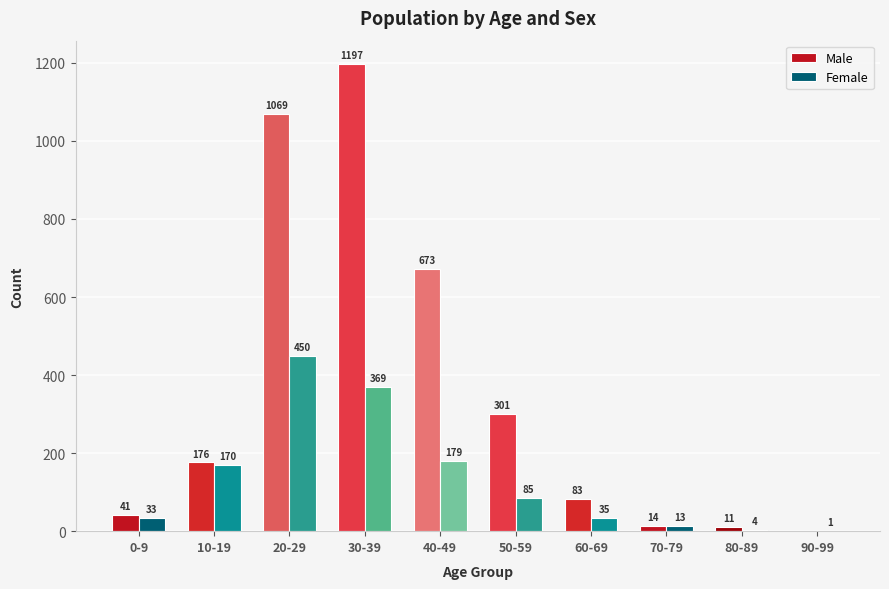

Between 70-79 and 80-89, which series saw the biggest shift?

Female